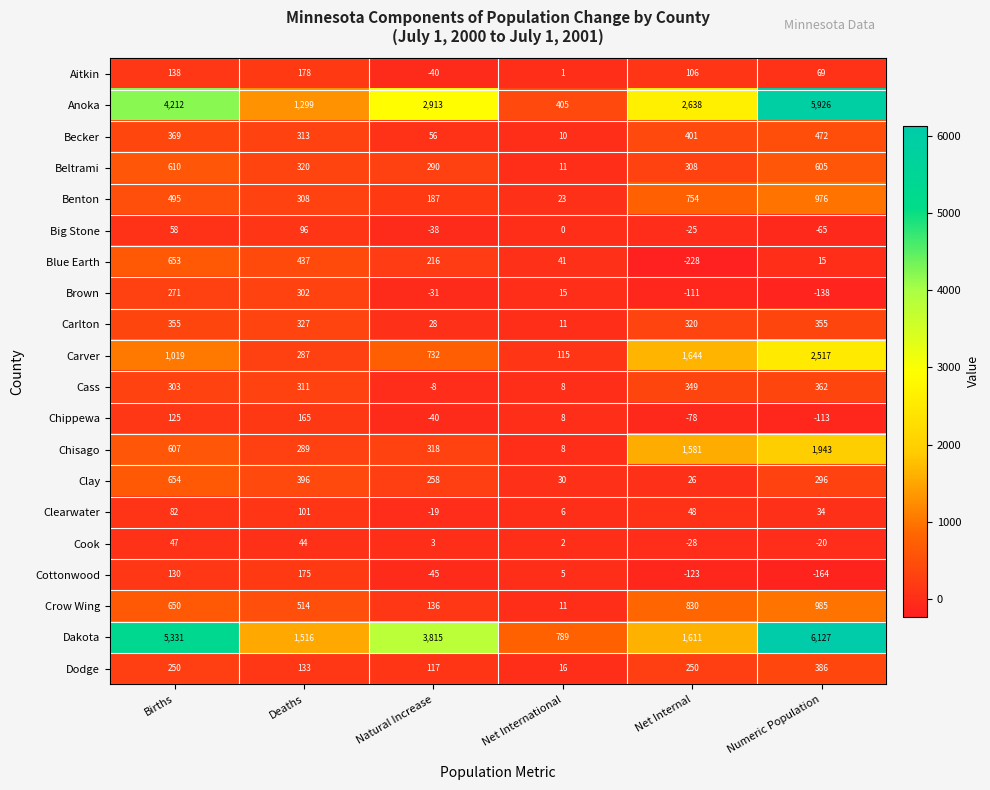

What is the spread (max minus min) of values at Natural Increase?

3860